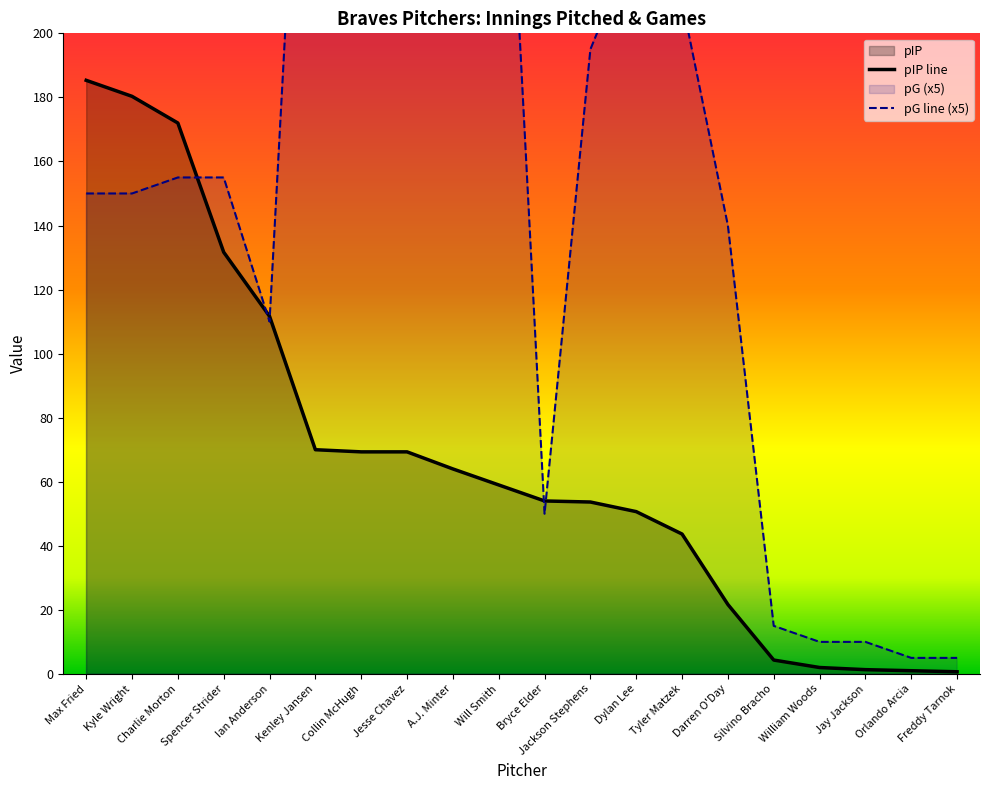

Where is the first local minimum for pG line (x5)?

Ian Anderson